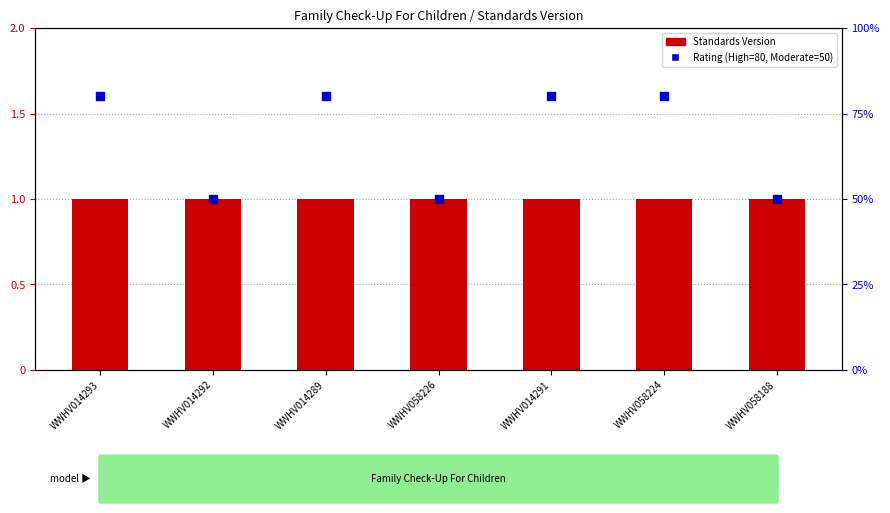

What is the total value across all series at WWHV014293?

81